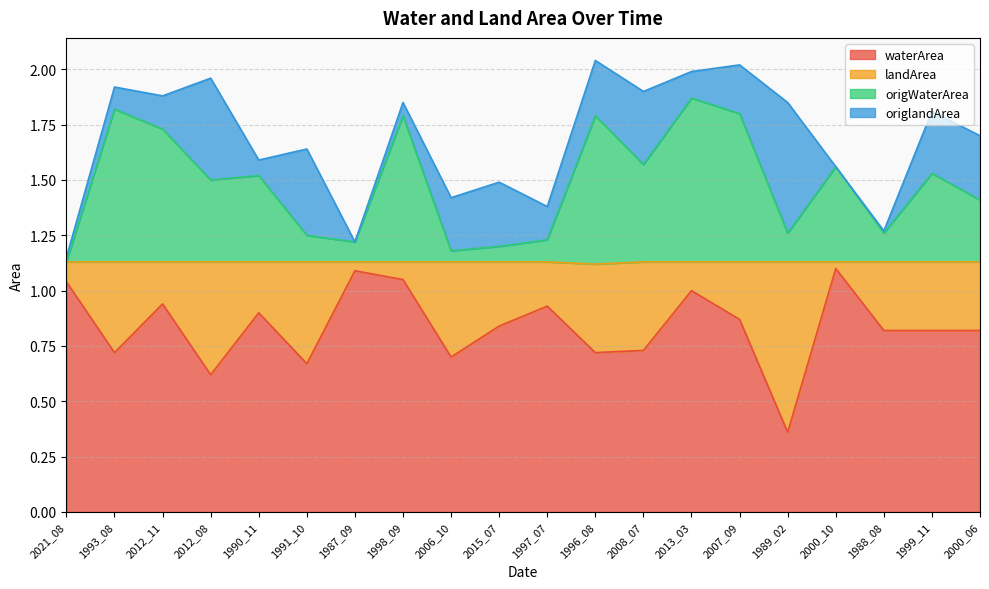

What is the sum of the waterArea values at 1999_11 and 1997_07?

1.8